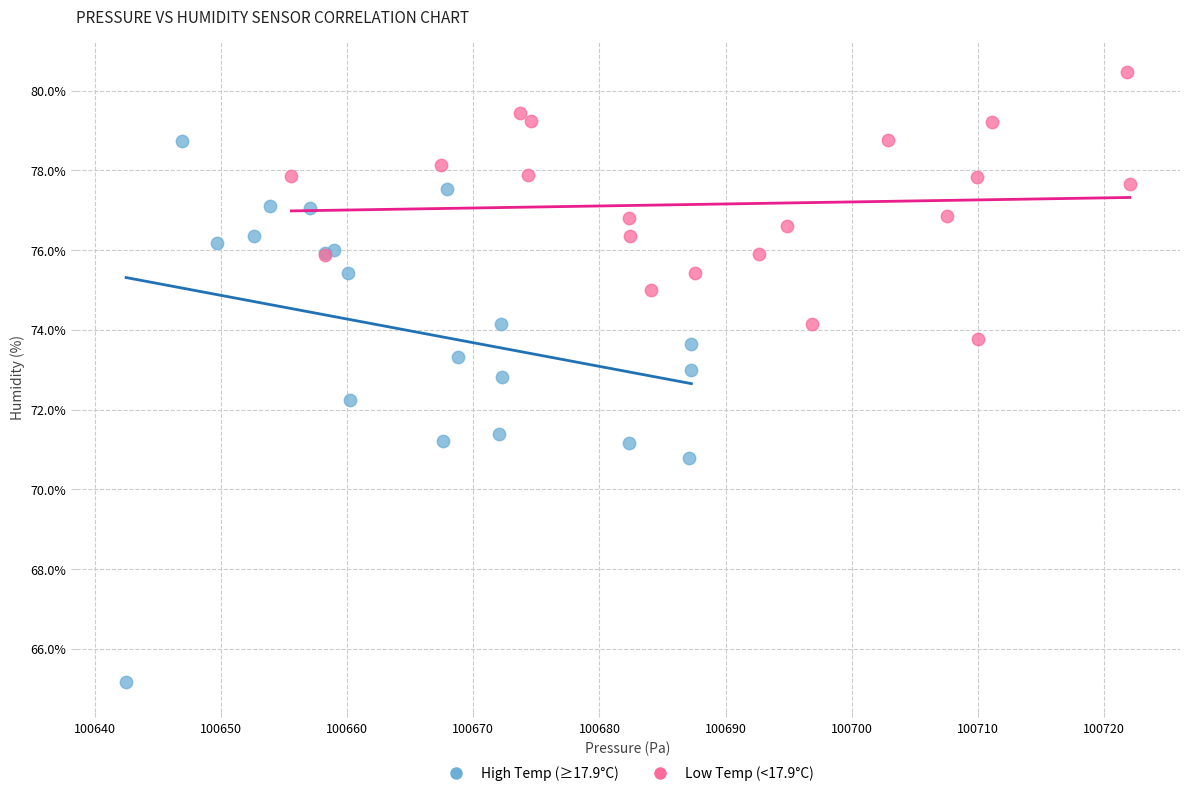

Which series has the widest spread of Y values?

High Temp (≥17.9°C)